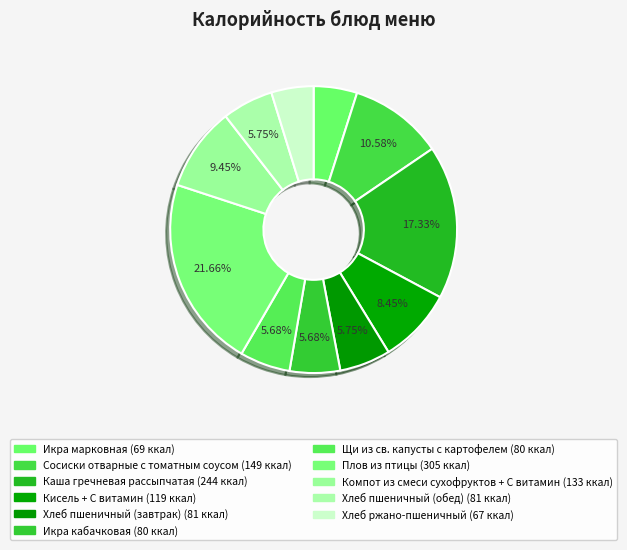

What percentage is the Каша гречневая рассыпчатая slice, to the nearest percent?

17%